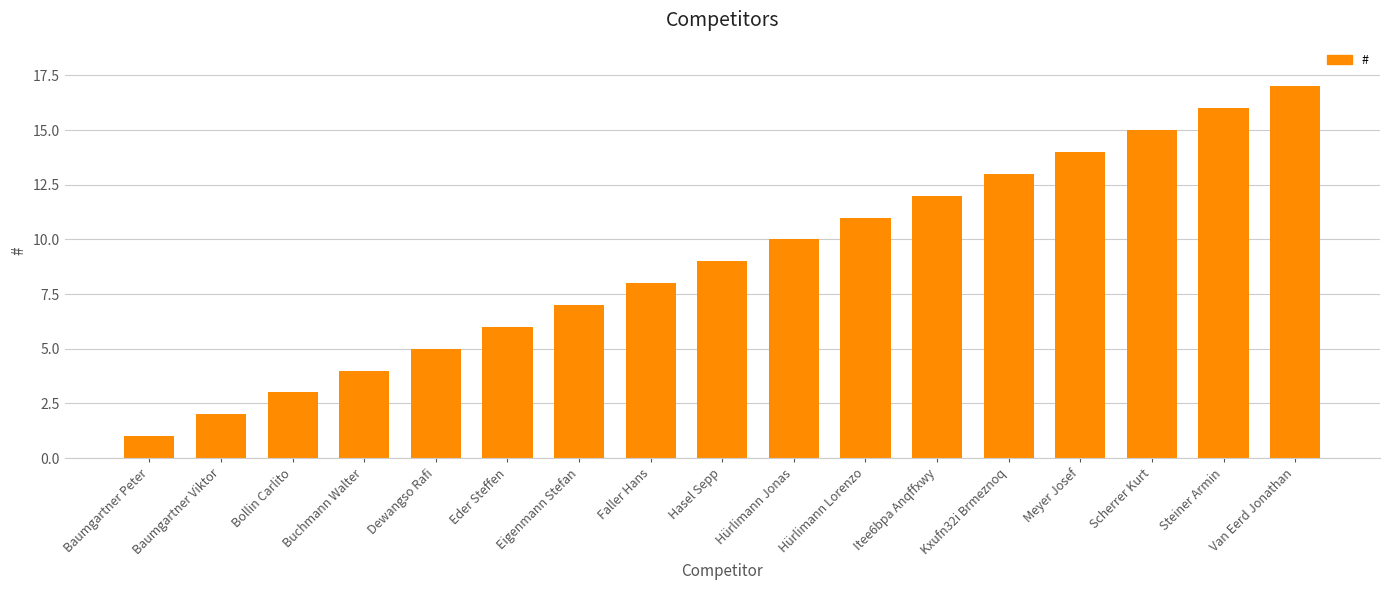

Which has a higher value, Buchmann Walter or Meyer Josef?

Meyer Josef